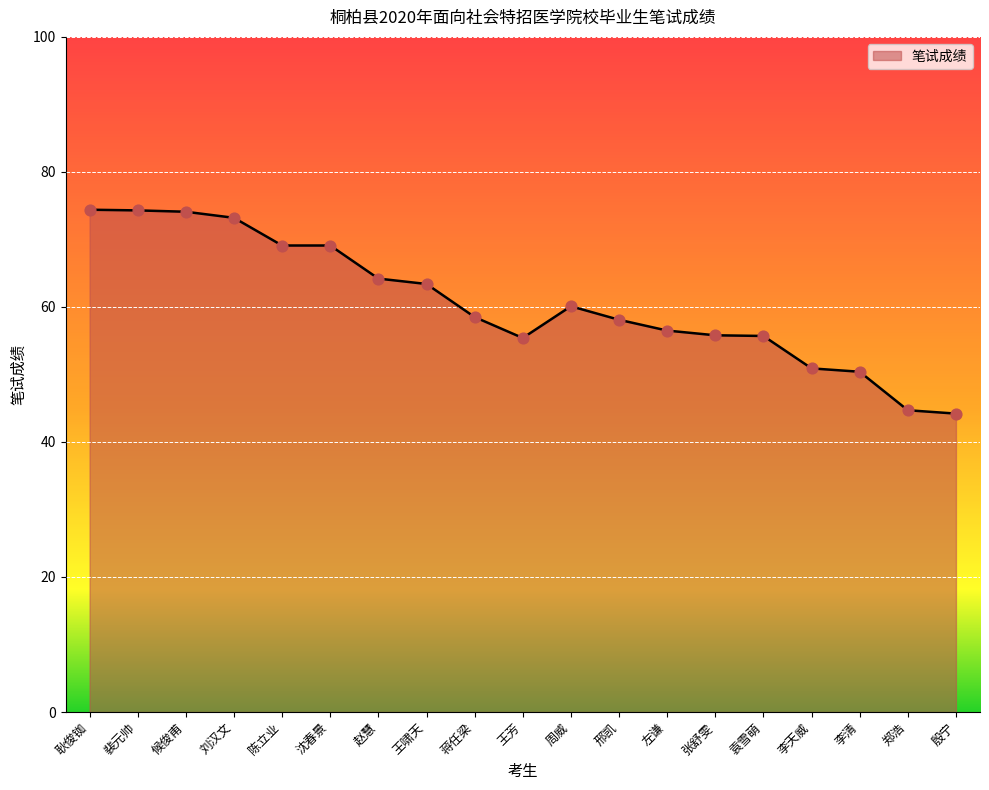

What is the change in value from 王啸天 to 李天威?

-12.5